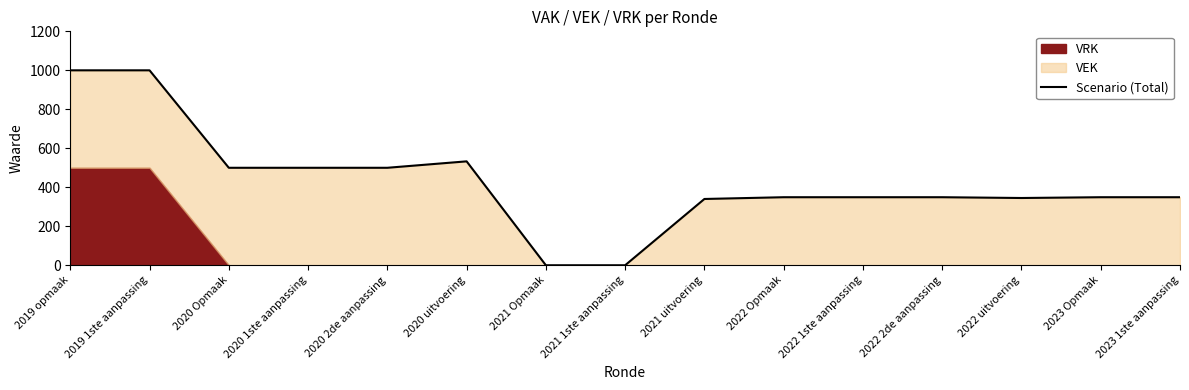

Where is the data nearest to the value 500?

2020 Opmaak